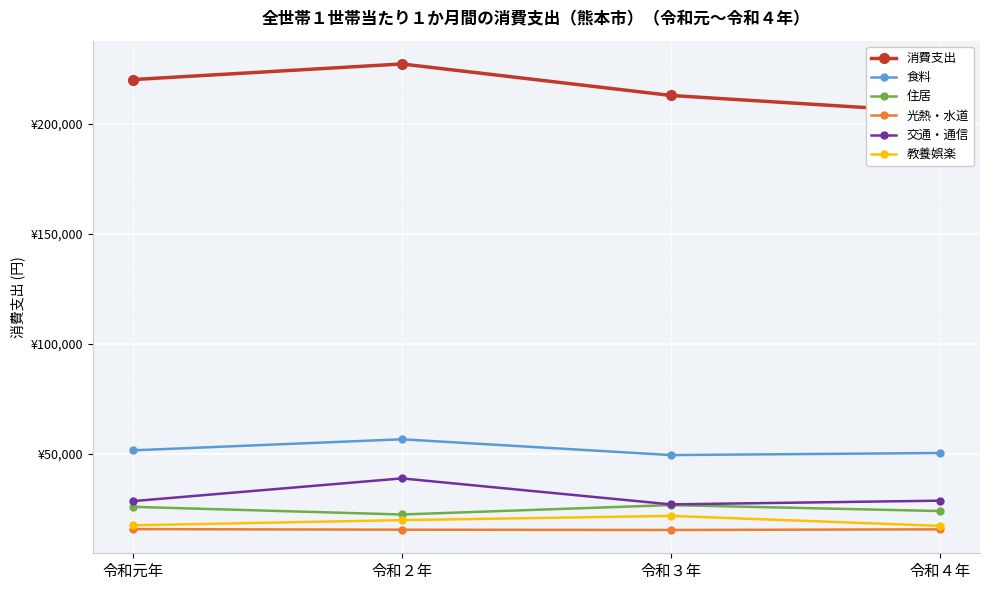

What is the approximate value of 教養娯楽 at 令和４年?

17149